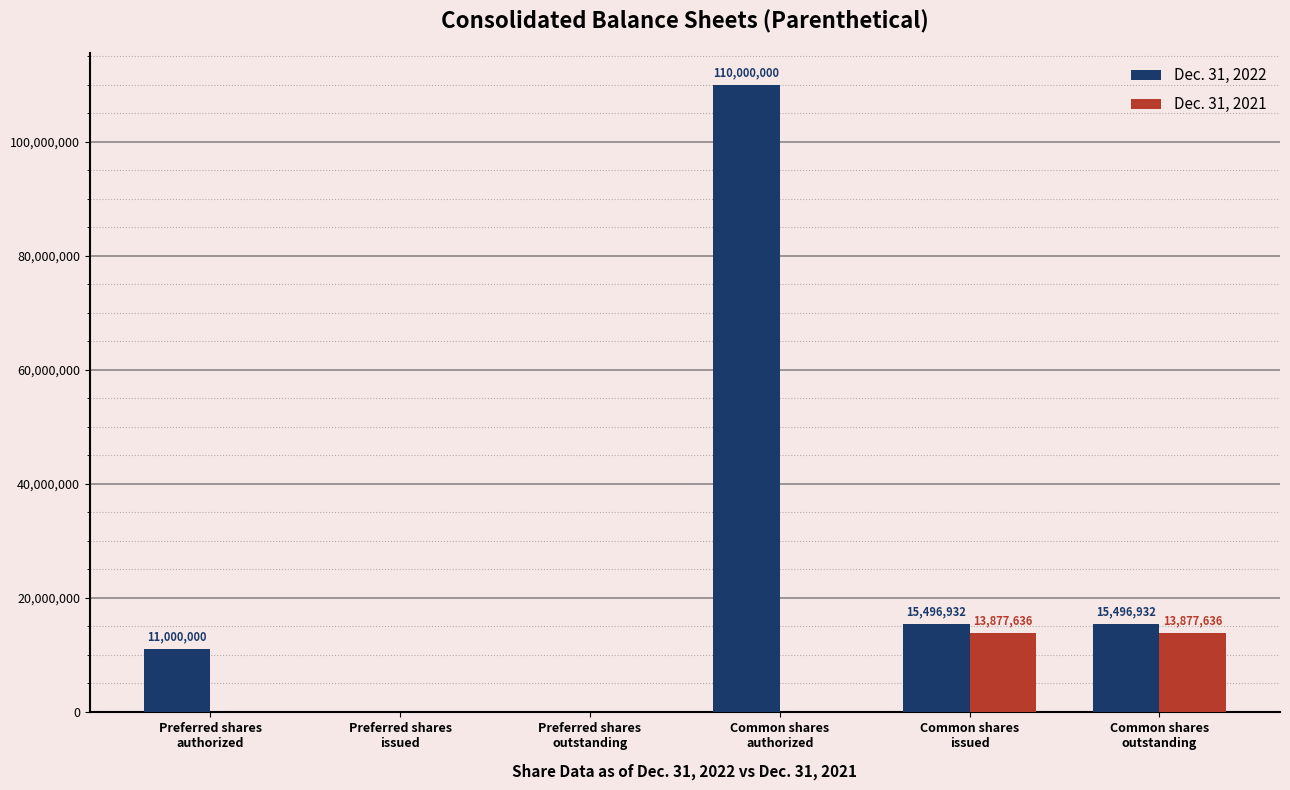

How many groups of bars are there?

6